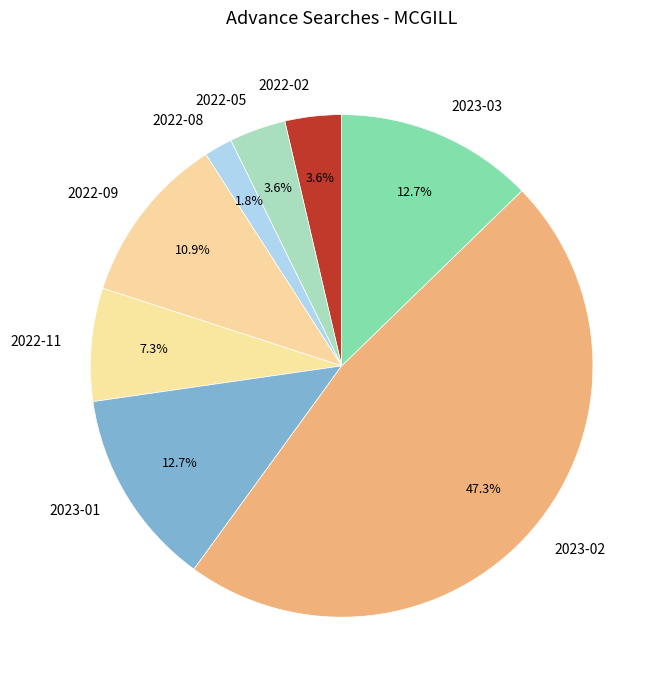

Is it true that 2023-02 is 47% of the pie?

True